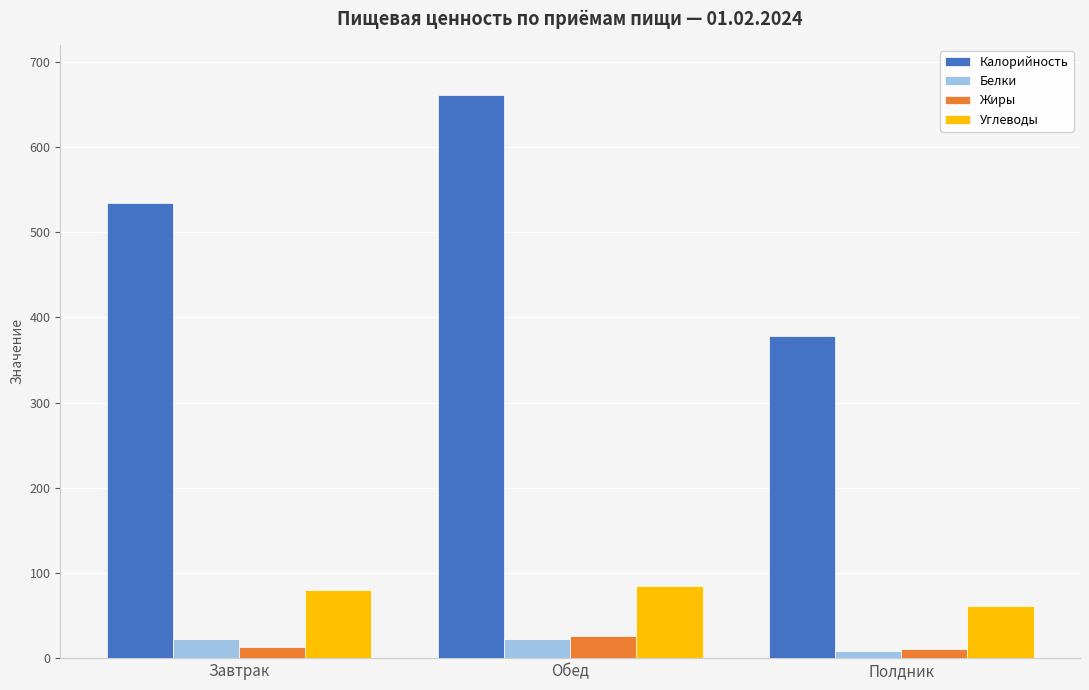

What is the total value across all series at Обед?

794.3